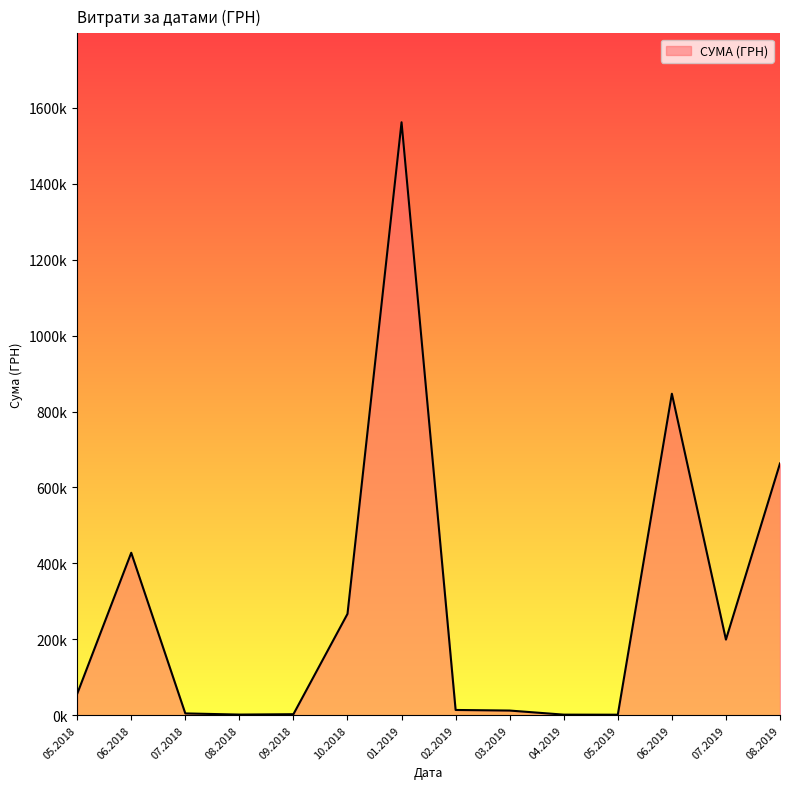

Does the chart display data point markers on the line(s)?

No